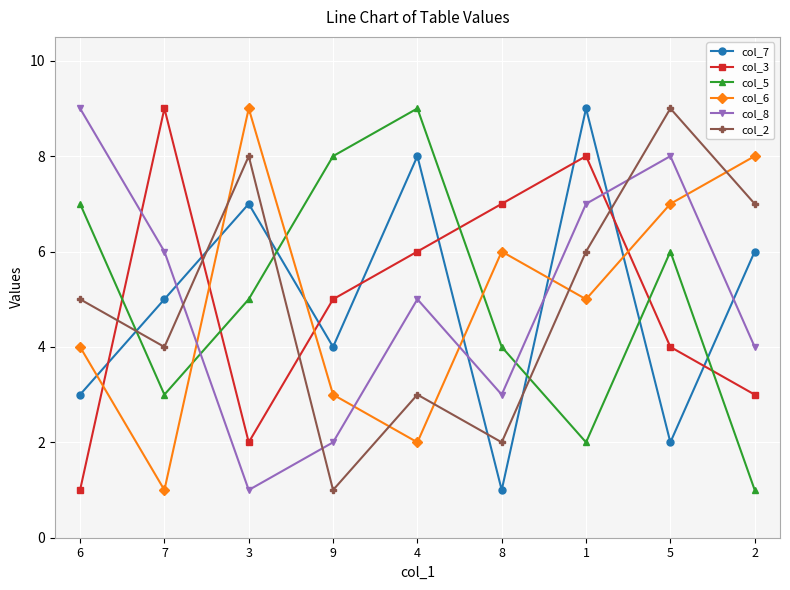

What is the lowest value of the col_3 series?

1